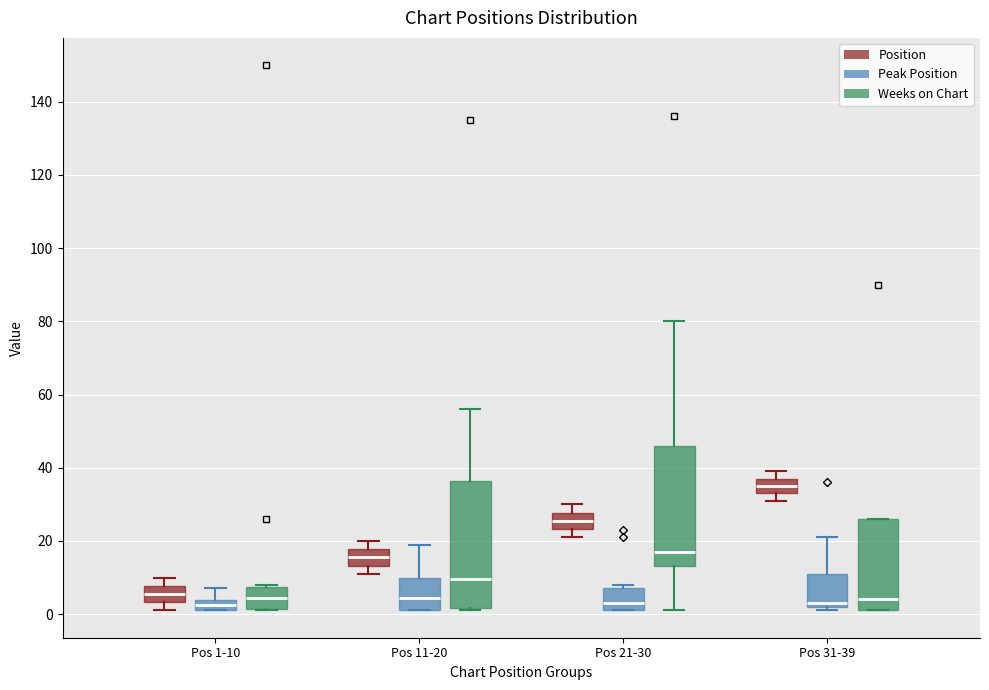

Where is the upper edge of the box for Pos 1-10 (Position) on the y-axis? The values are not printed on the chart, so give them approximately, as read against the axis.

8